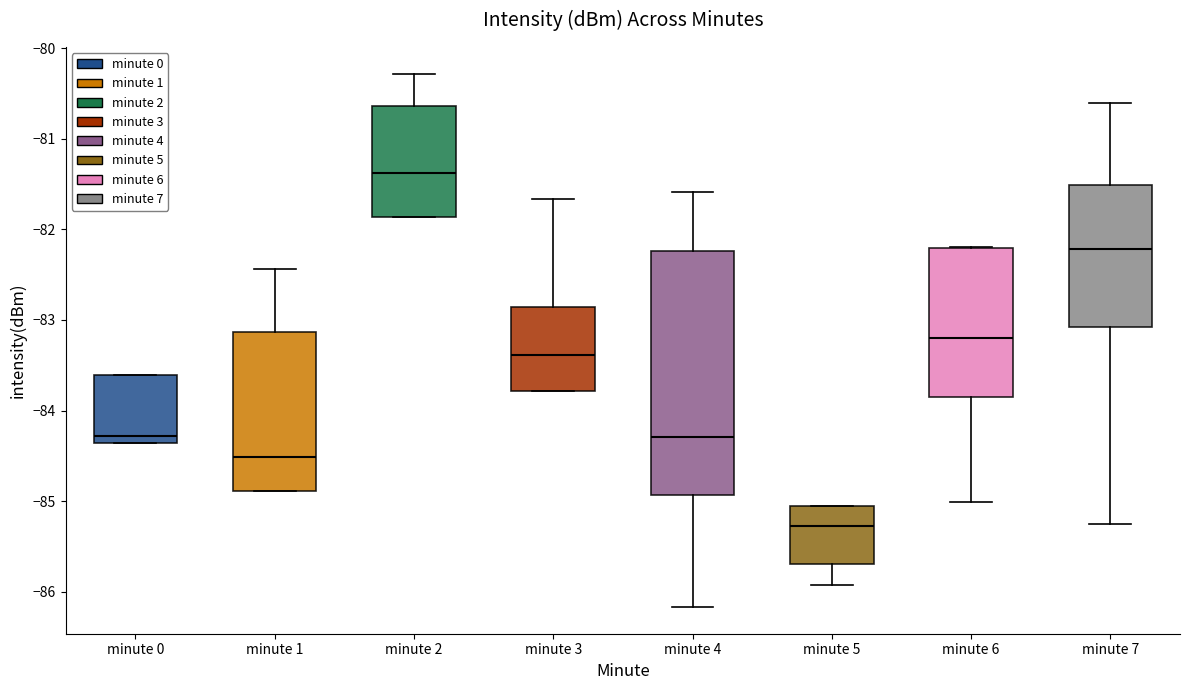

Which box has the lowest median line?

minute 5